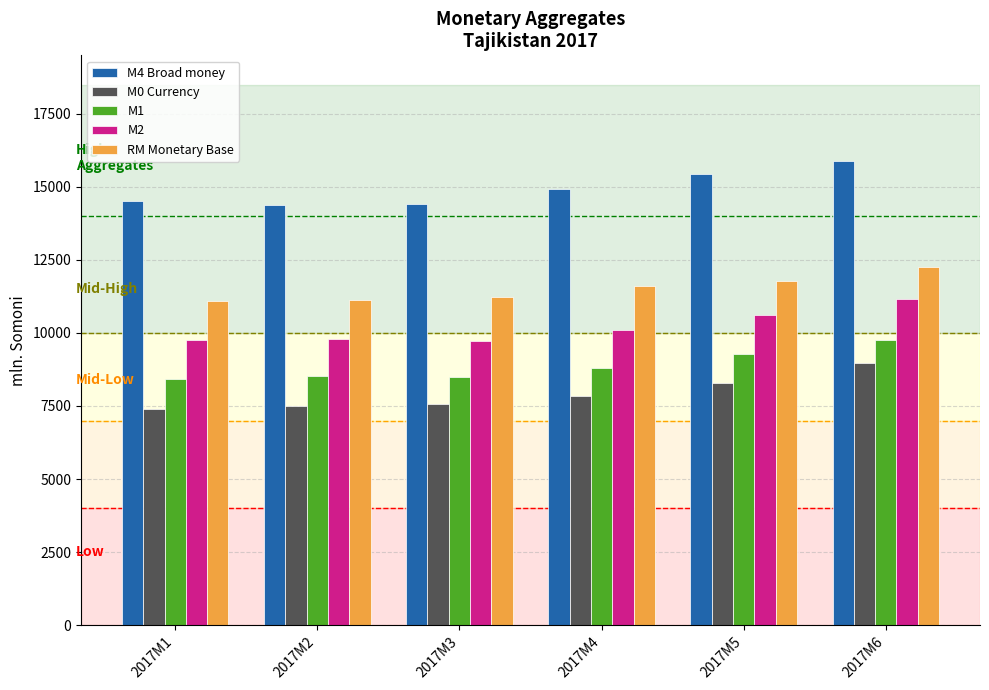

True or false: RM Monetary Base has a value of 11082.9 at 2017M1.

True